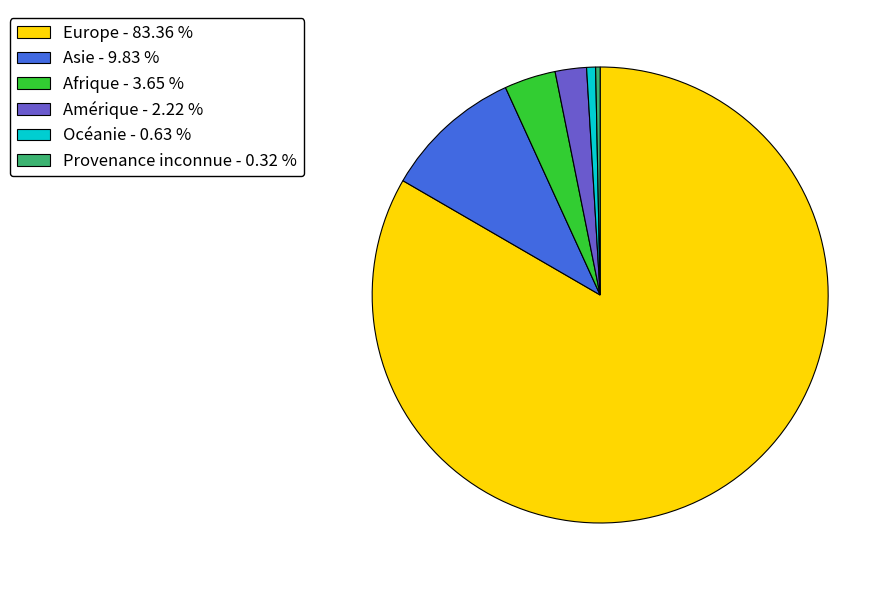

Count the number of slices in the pie.

6